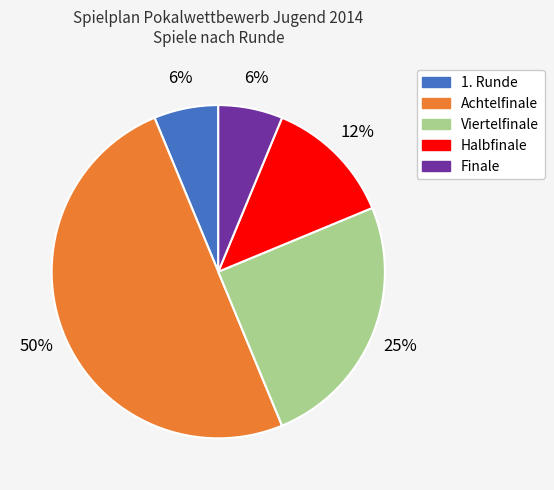

To the nearest percent, what is the difference between the Viertelfinale and Finale slice percentages?

19%